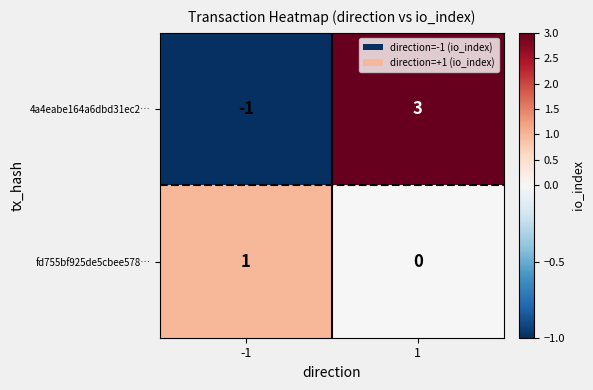

What is the approximate value of 4a4eabe164a6dbd31ec2… at 1?

3